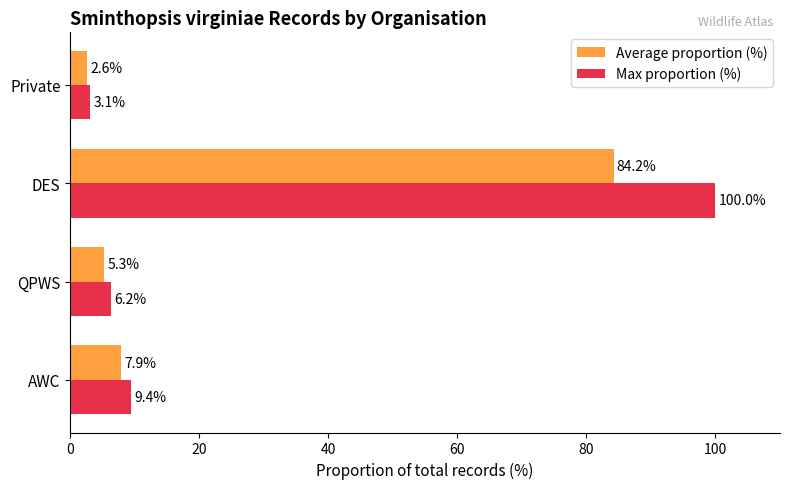

The Max proportion (%) series shows 6.2 at QPWS. True or false?

True